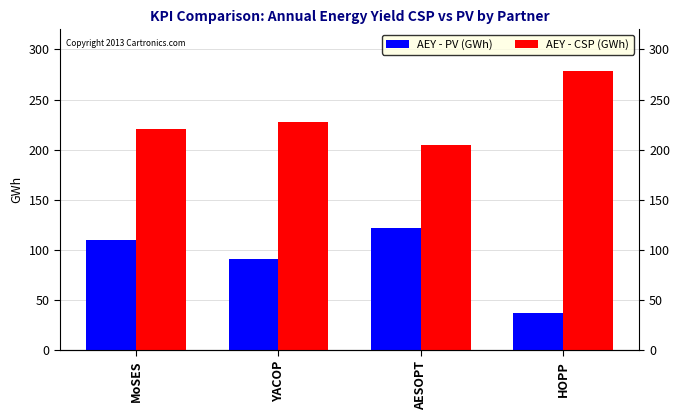

Reading left to right, transcribe all the data shown in this chart.

AEY - PV (GWh): 110.2	91.5	121.9	36.9
AEY - CSP (GWh): 220.4	227.8	205.0	278.6